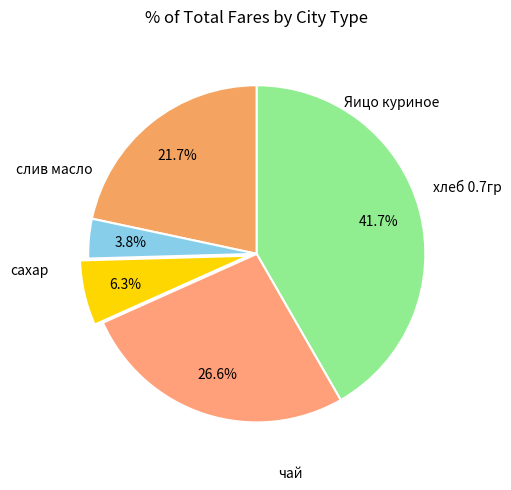

To the nearest percent, what is the difference between the largest and smallest slice percentages?

38%